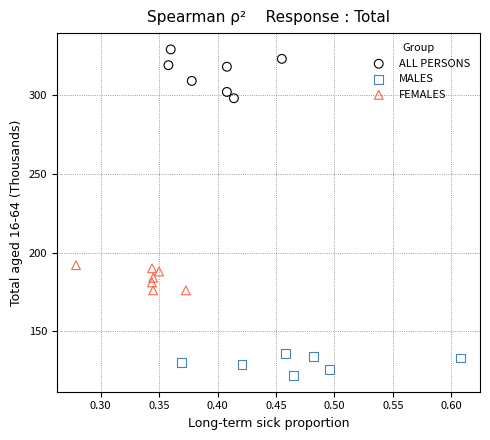

Which series reaches the maximum Y coordinate?

ALL PERSONS